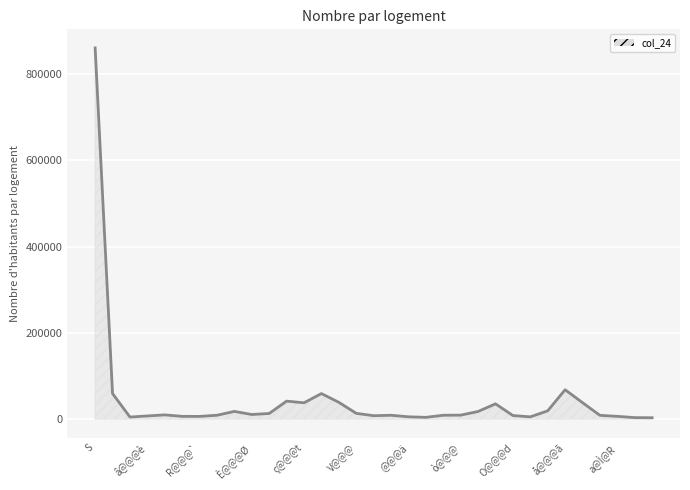

What is the sum of all values?

1460293